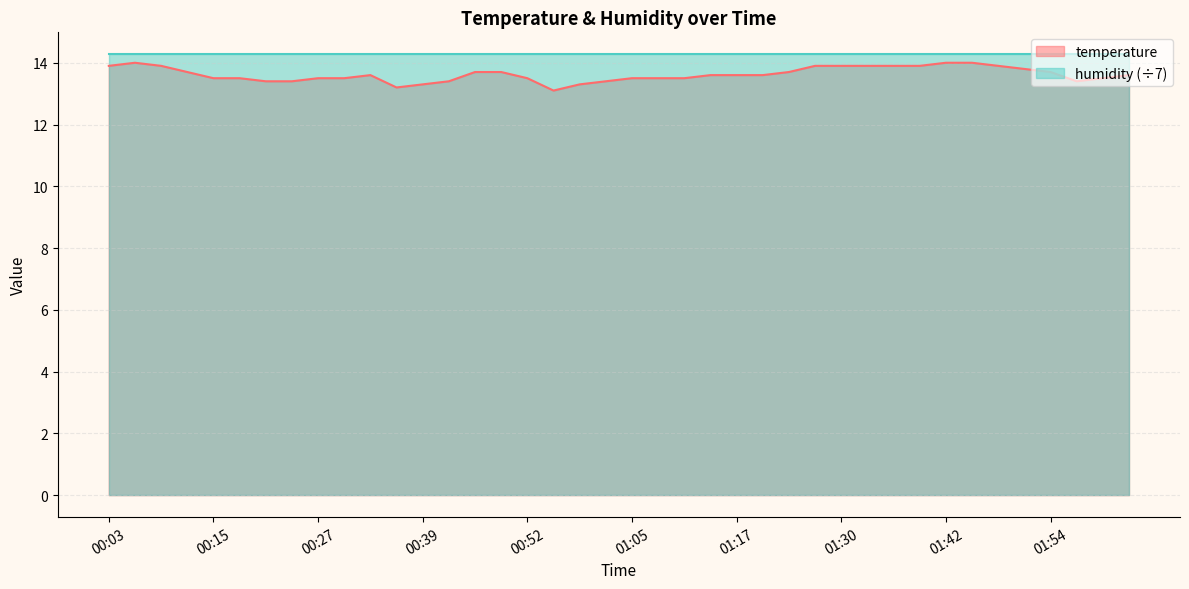

At which category does the data reach its first local peak?

00:06